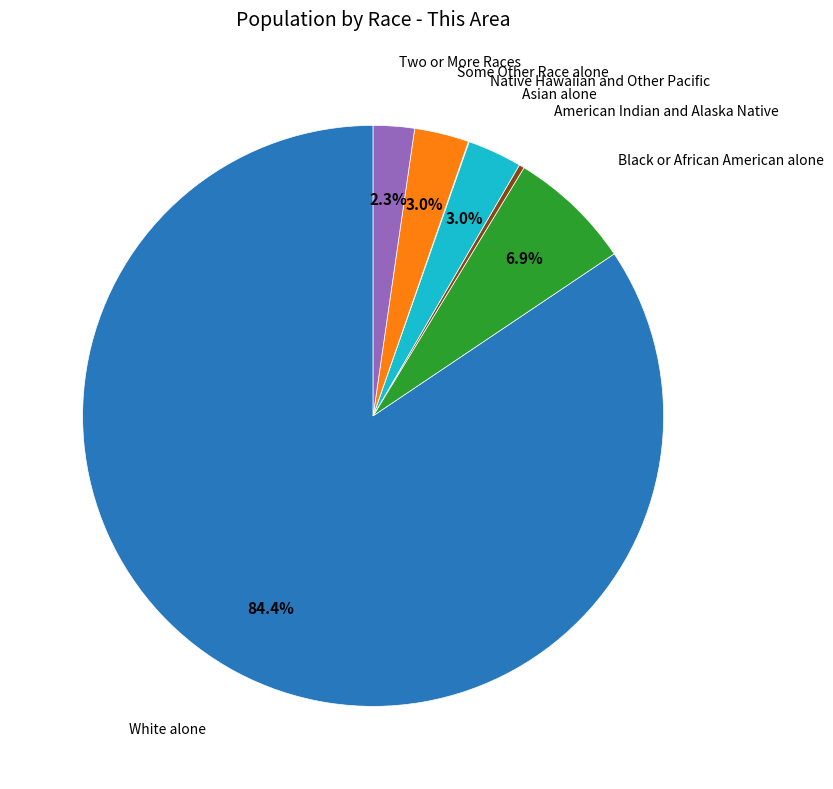

Is there any slice that represents more than half of the pie?

Yes